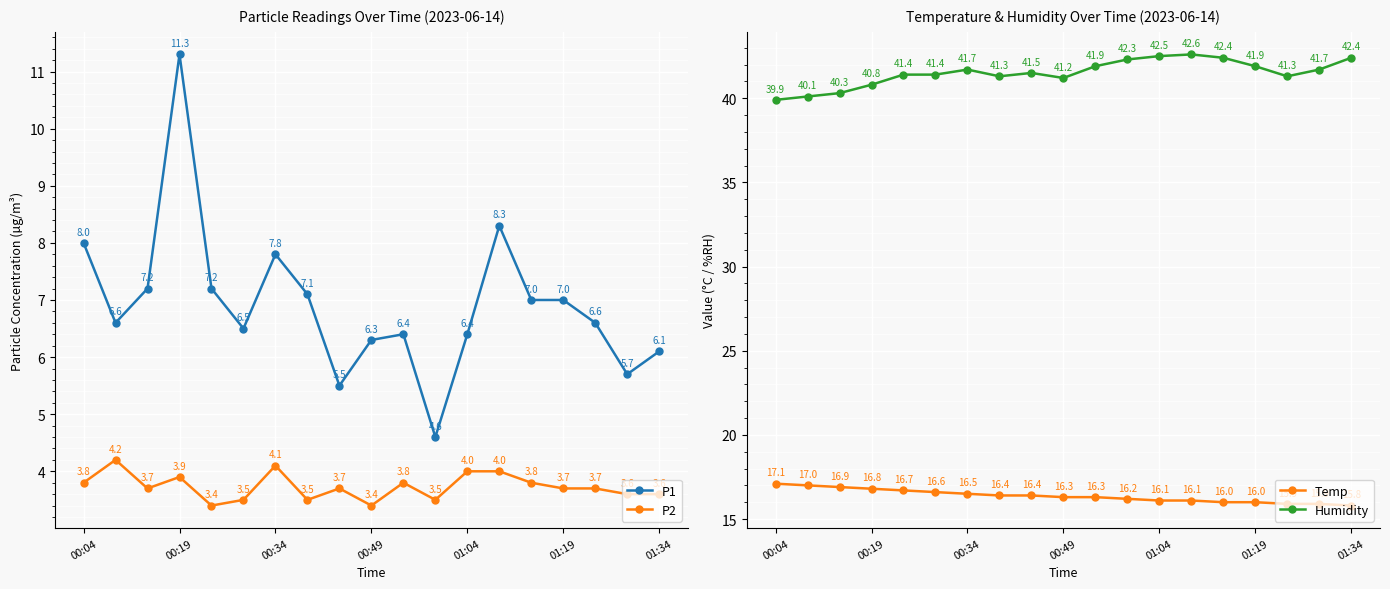

What are all the series names shown in the legend?

P1, P2, Temp, Humidity